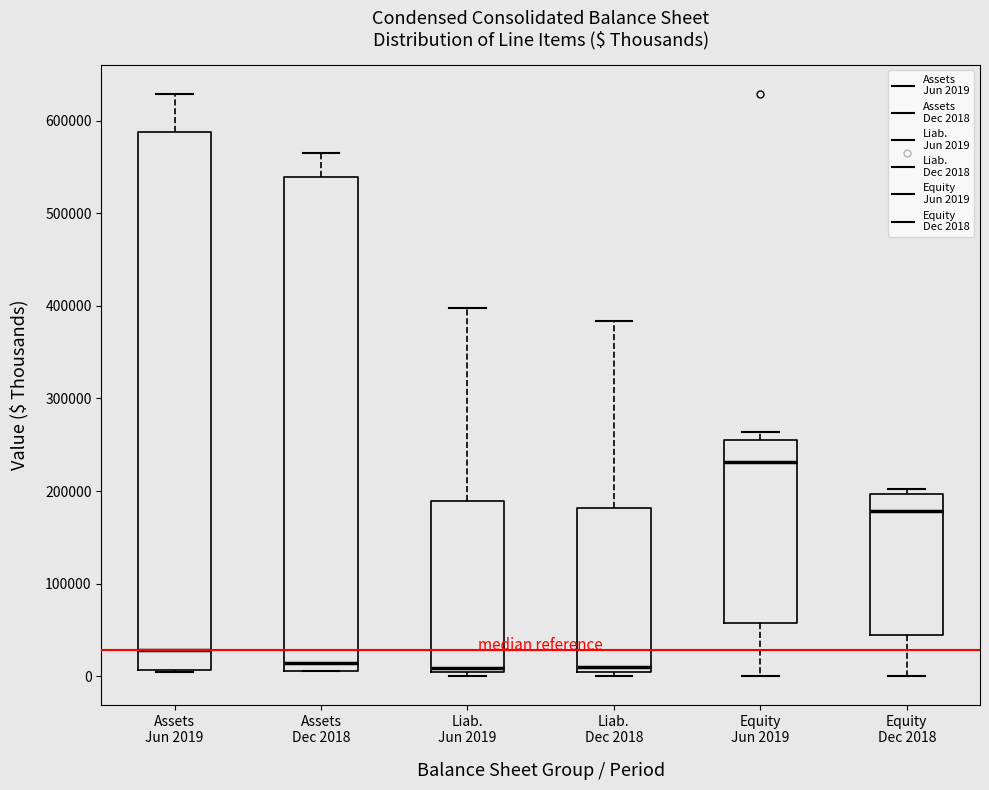

Which box has the highest median line?

Equity Jun 2019